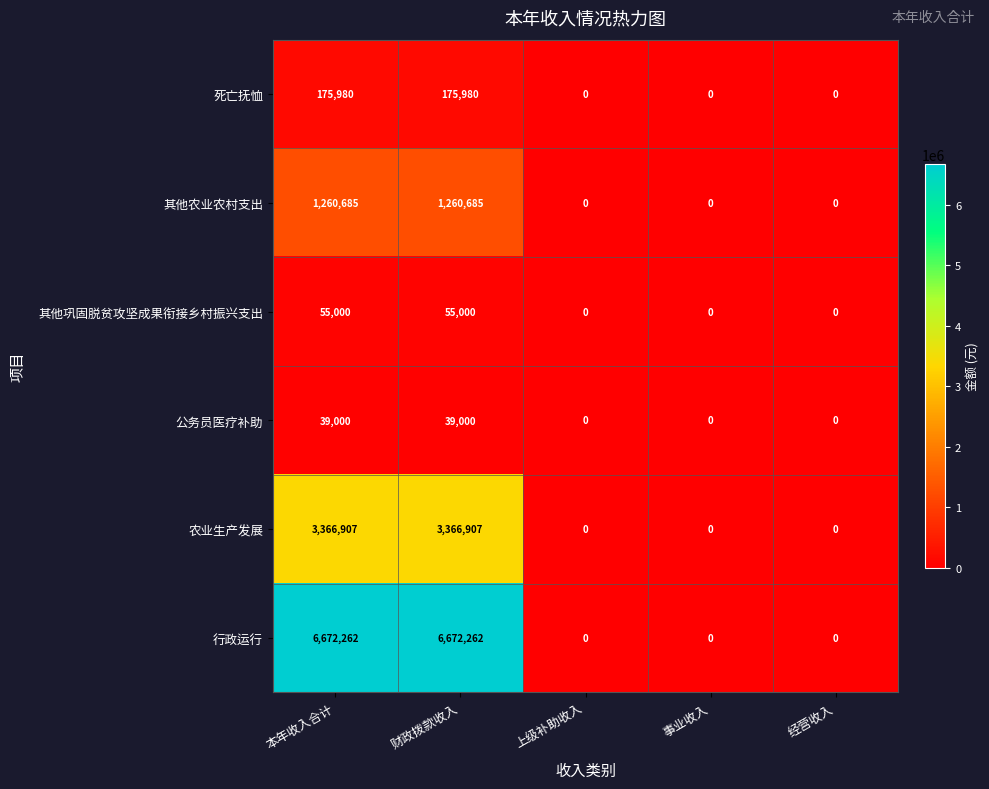

Rank the series at 财政拨款收入 from lowest to highest value.

公务员医疗补助, 其他巩固脱贫攻坚成果衔接乡村振兴支出, 死亡抚恤, 其他农业农村支出, 农业生产发展, 行政运行